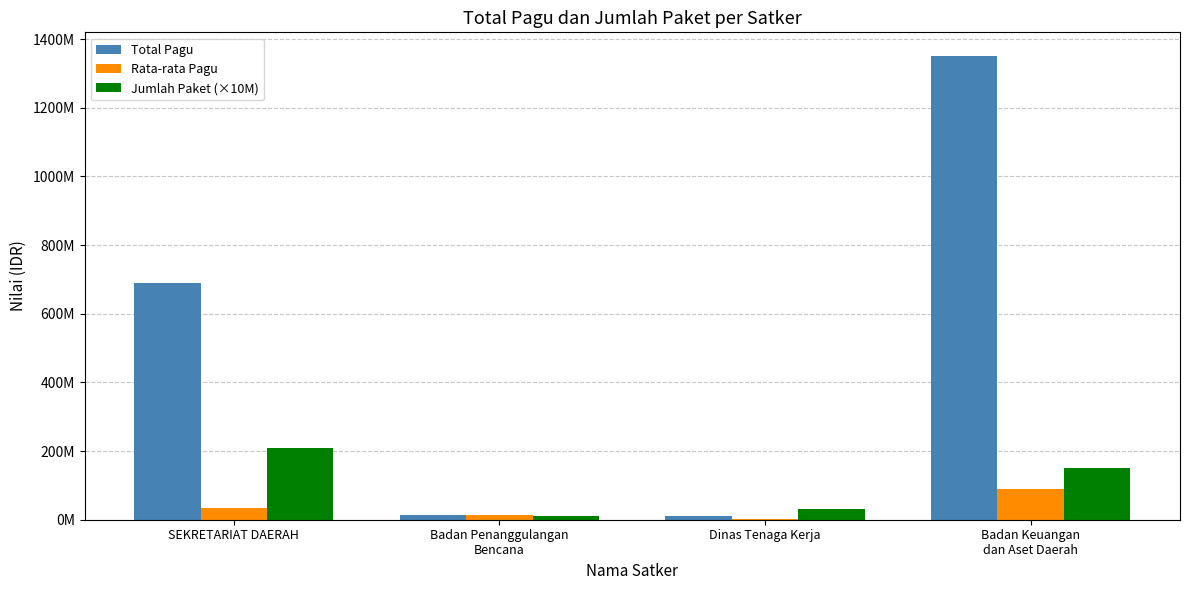

Which label corresponds to the smallest value in the chart?

Dinas Tenaga Kerja